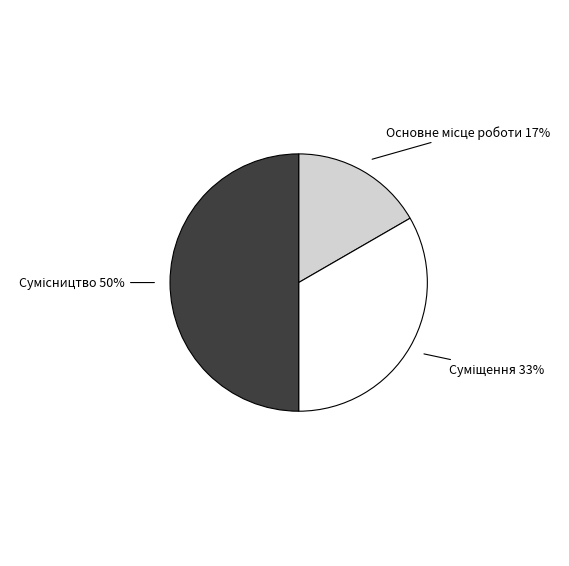

How many segments does this pie chart have?

3